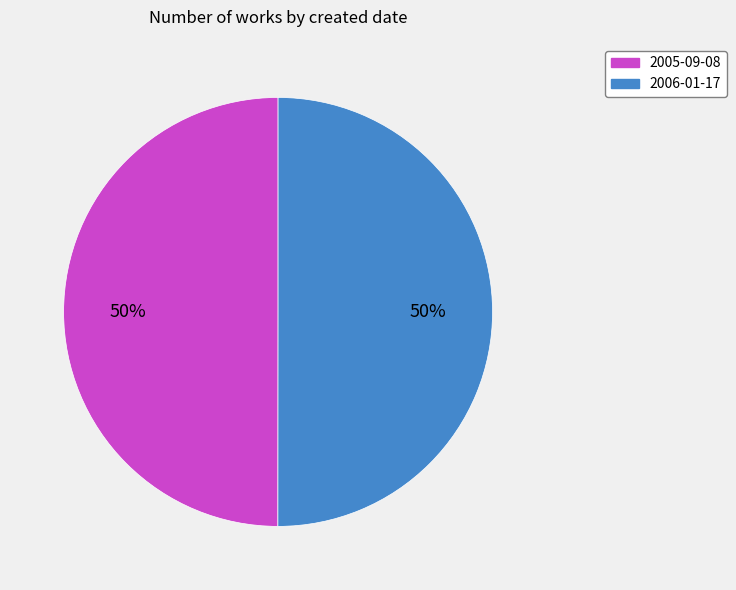

To the nearest percent, what percentage of the pie is 2006-01-17?

50%